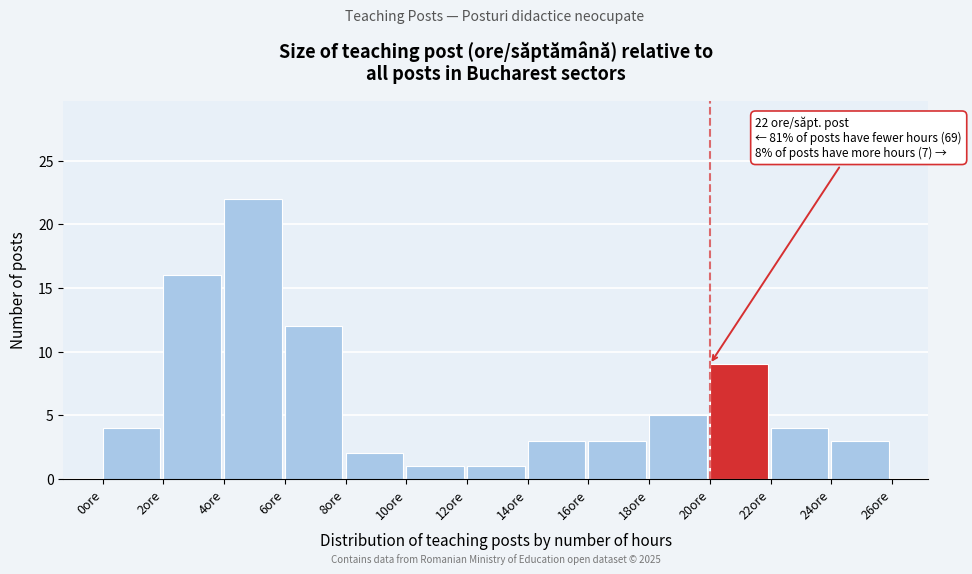

Which range on the x-axis has the tallest bar?

4 to 6